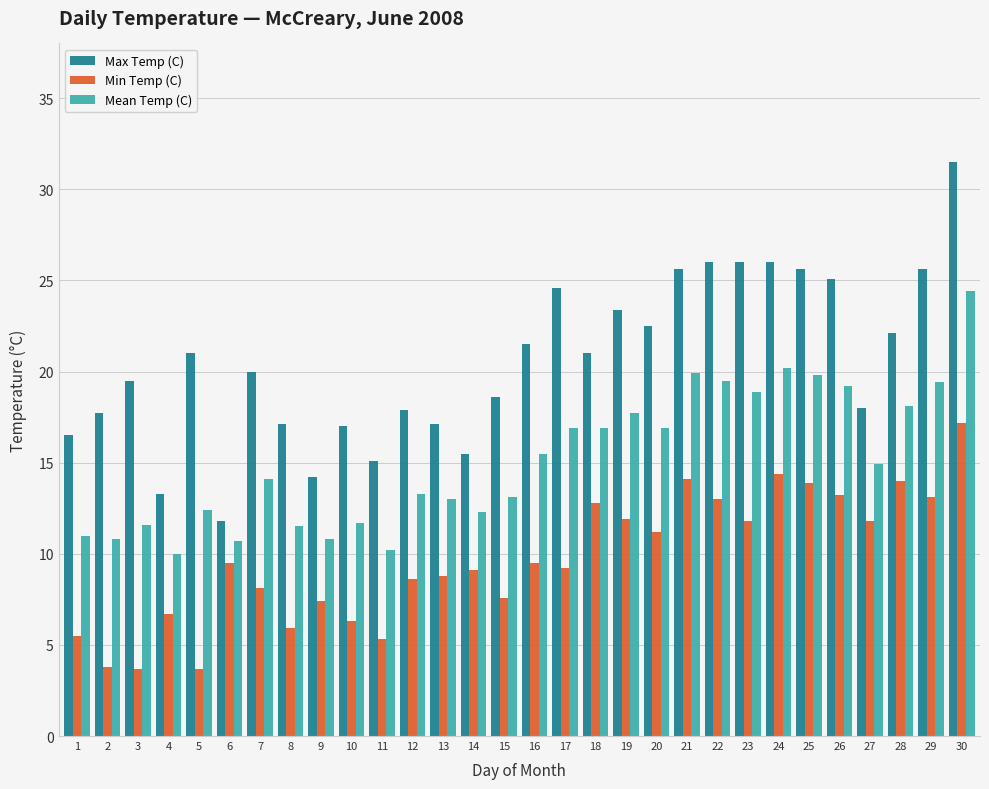

Is the value of Max Temp (C) at 16 greater than the value of Mean Temp (C) at 27?

Yes